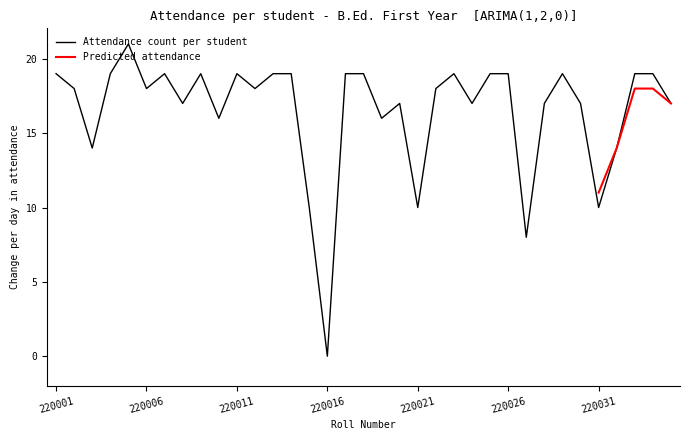

True or false: the data shows 10 at 220026.

False